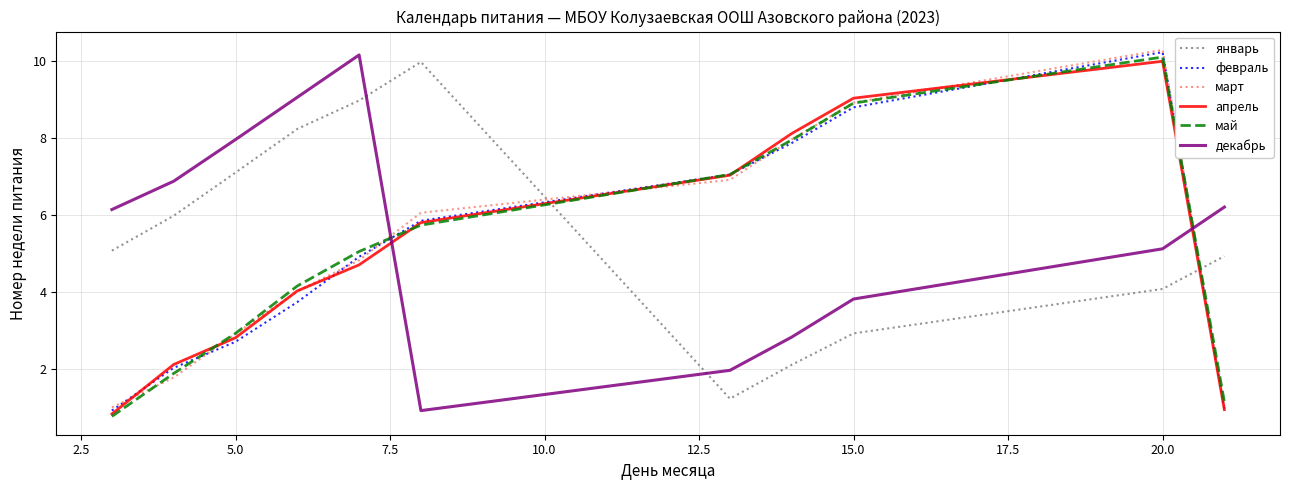

How many intersections are there between январь and май?

2